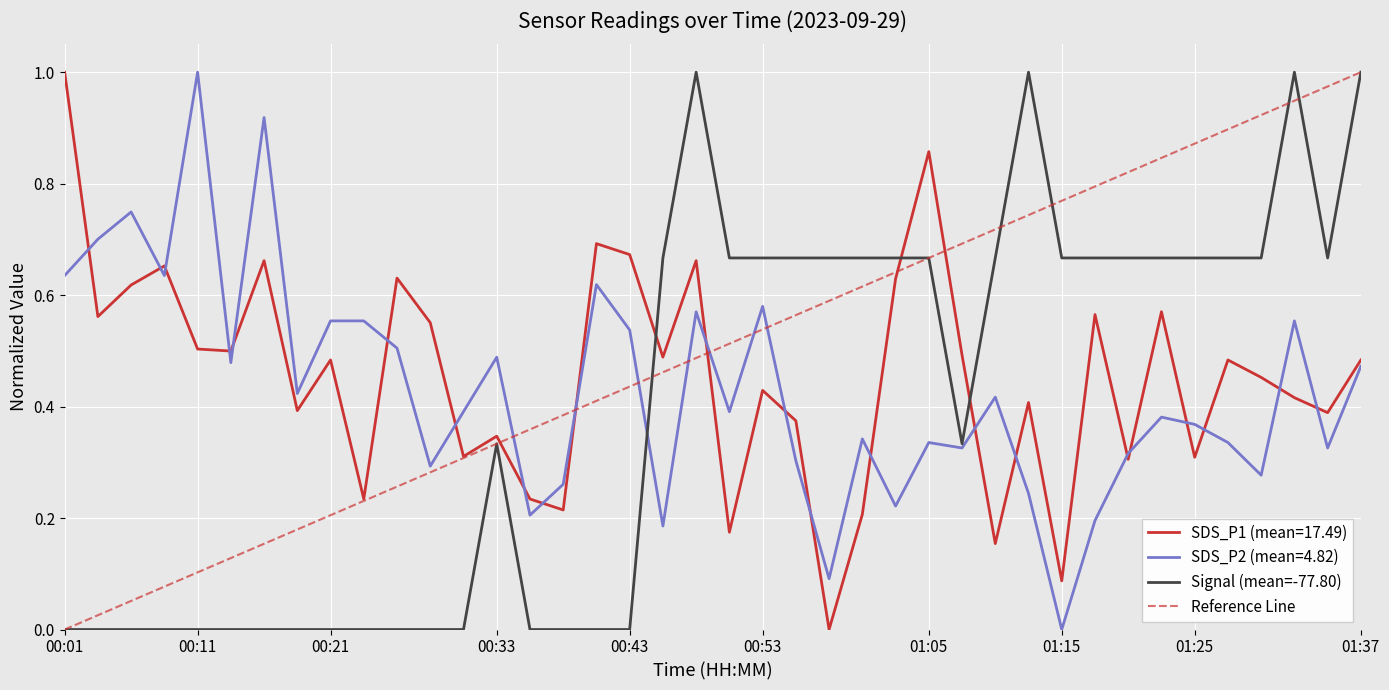

How many lines are shown in the chart?

3